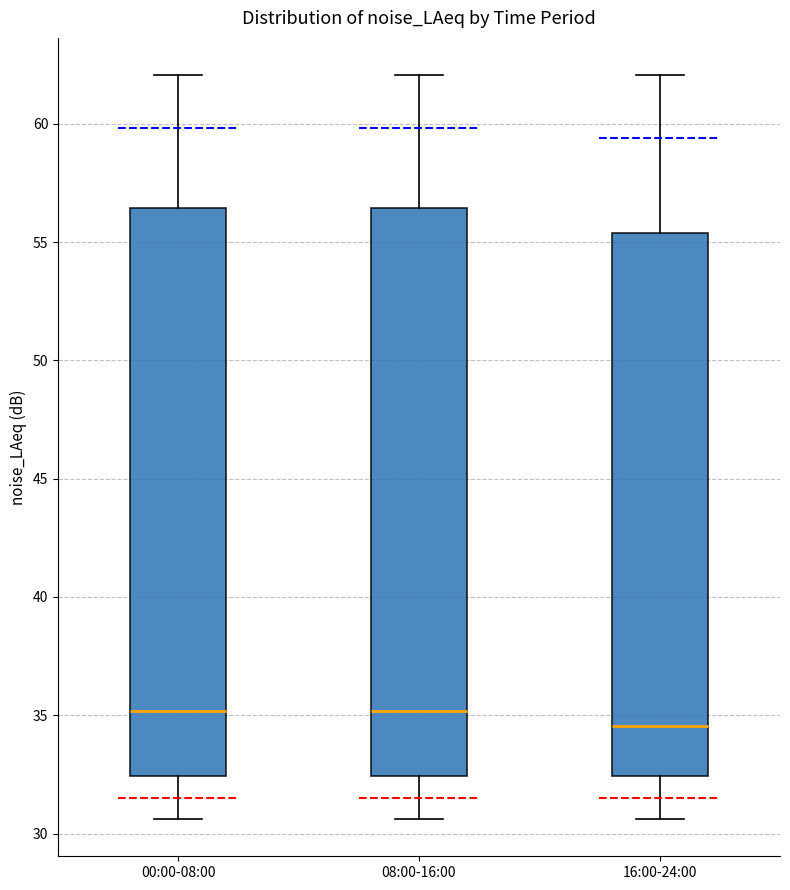

Reading left to right, read every box against the y-axis: the position of its median line, the range the box covers, and the ends of its whiskers. The values are not printed on the chart, so give them approximately, as read against the axis.

00:00-08:00: median 35.0, box 32.5 to 56.5, whiskers 30.5 to 62.0
08:00-16:00: median 35.0, box 32.5 to 56.5, whiskers 30.5 to 62.0
16:00-24:00: median 34.5, box 32.5 to 55.5, whiskers 30.5 to 62.0